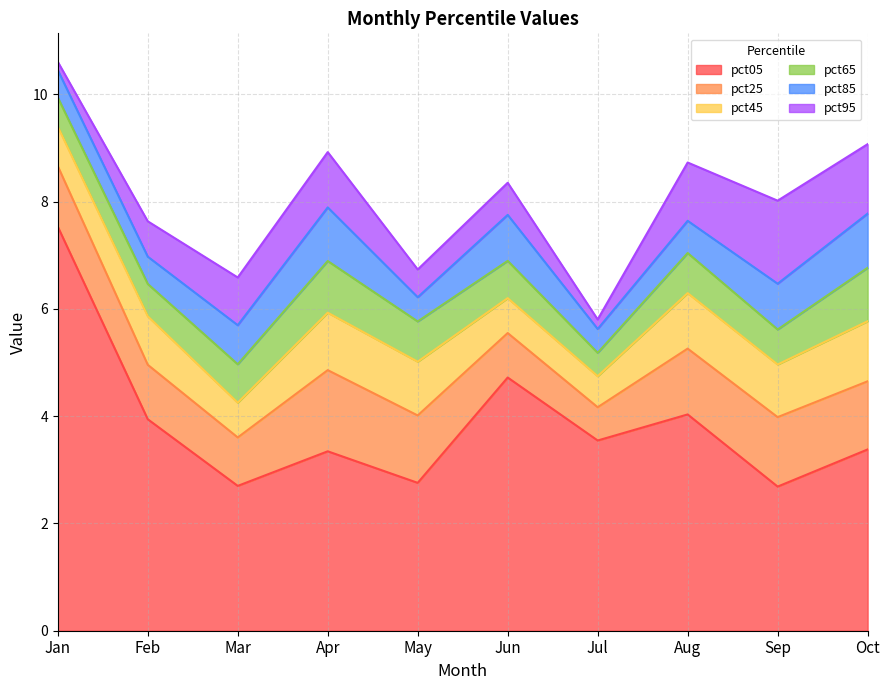

Which series changed the most between Mar and Aug?

pct05